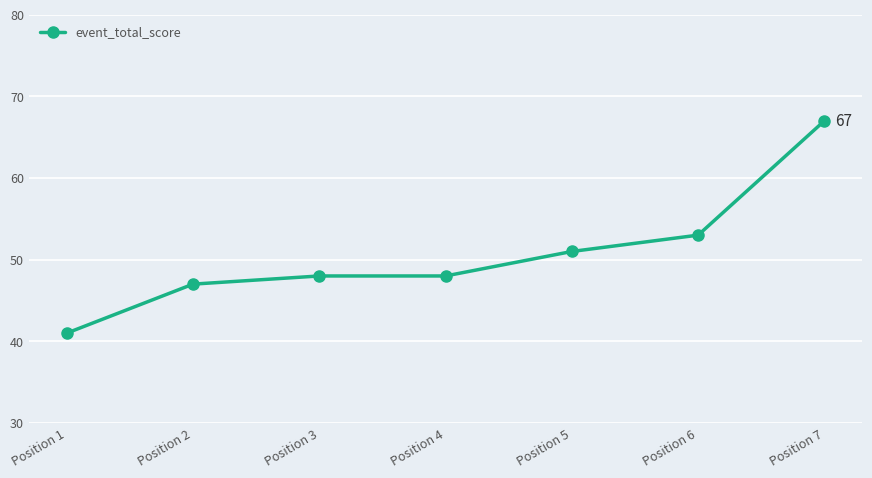

What is the maximum value shown in the chart?

67